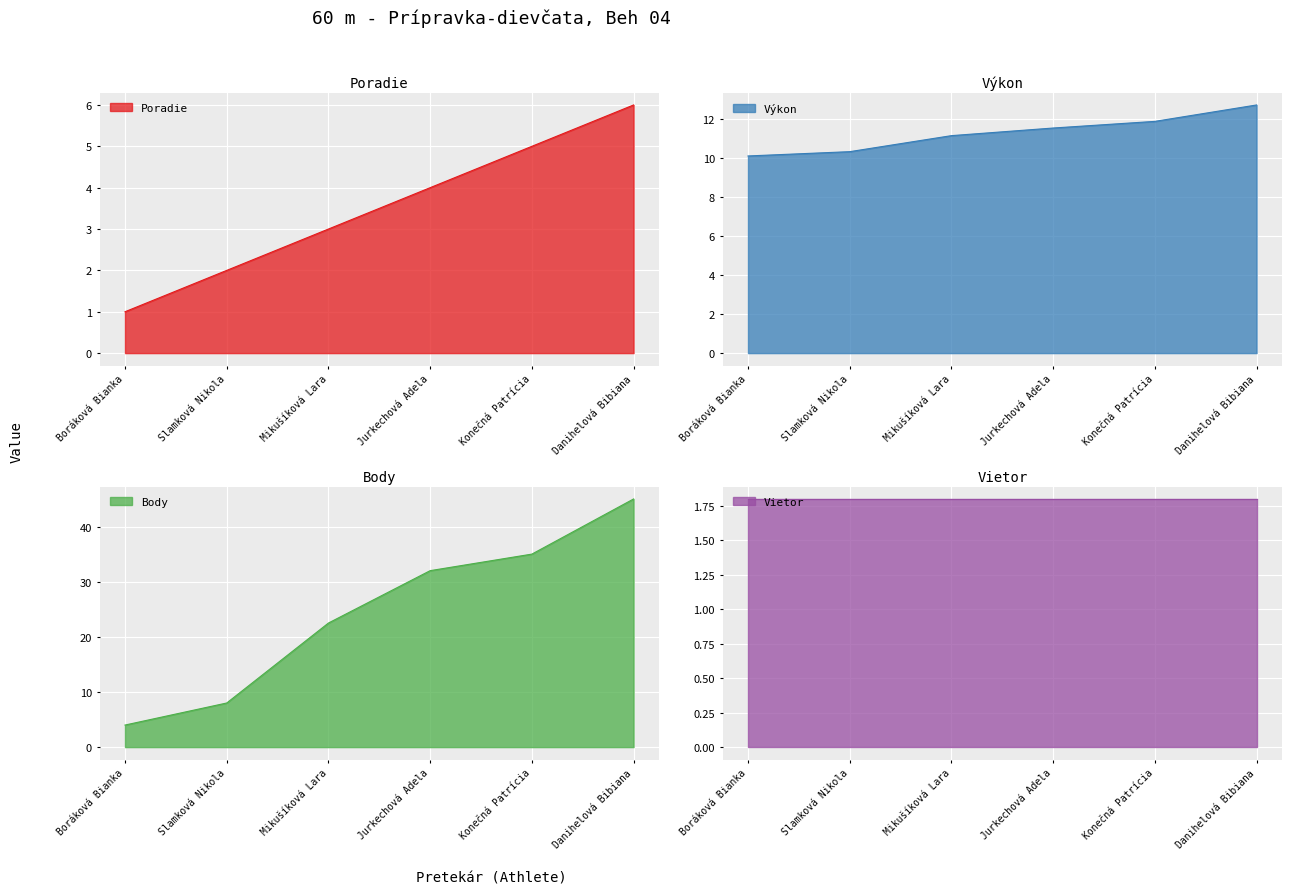

What is the smallest value displayed?

1.0